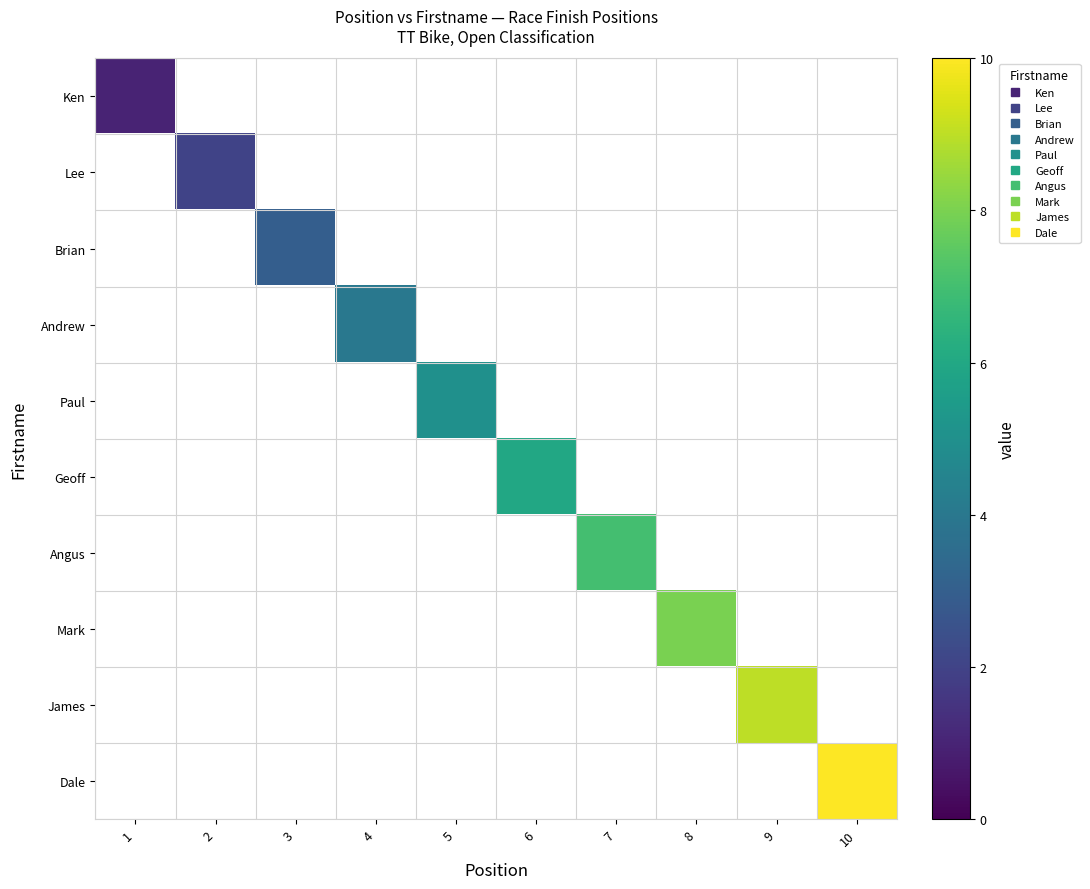

Which category has the highest value across all series?

10